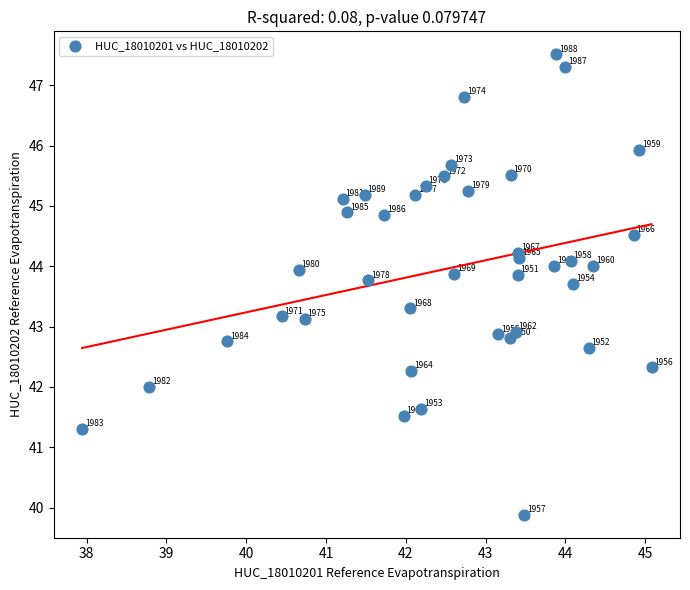

What Y value in the scatter plot is closest to 43?

42.9